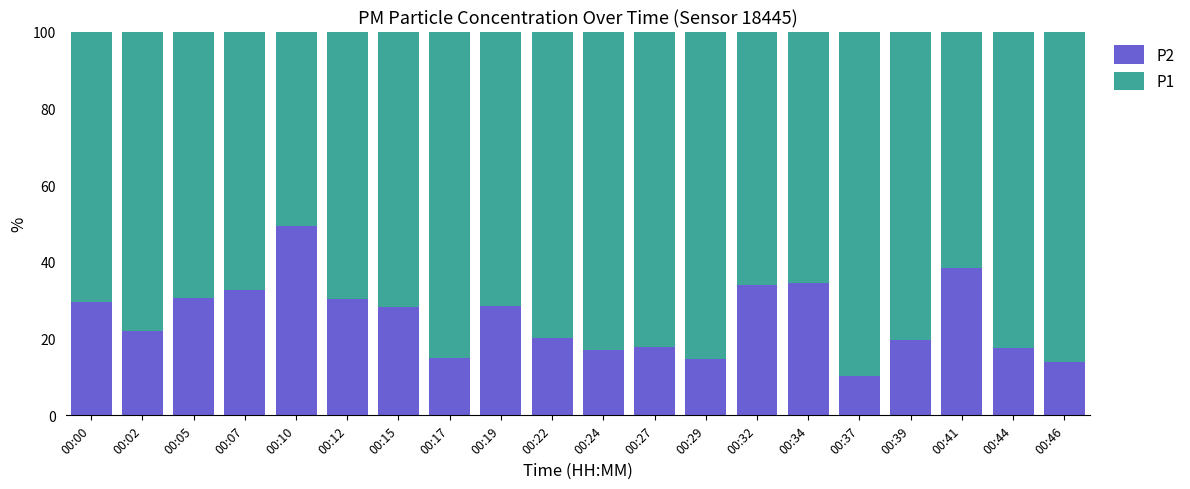

What is the total value across all series at 00:02?

100.0